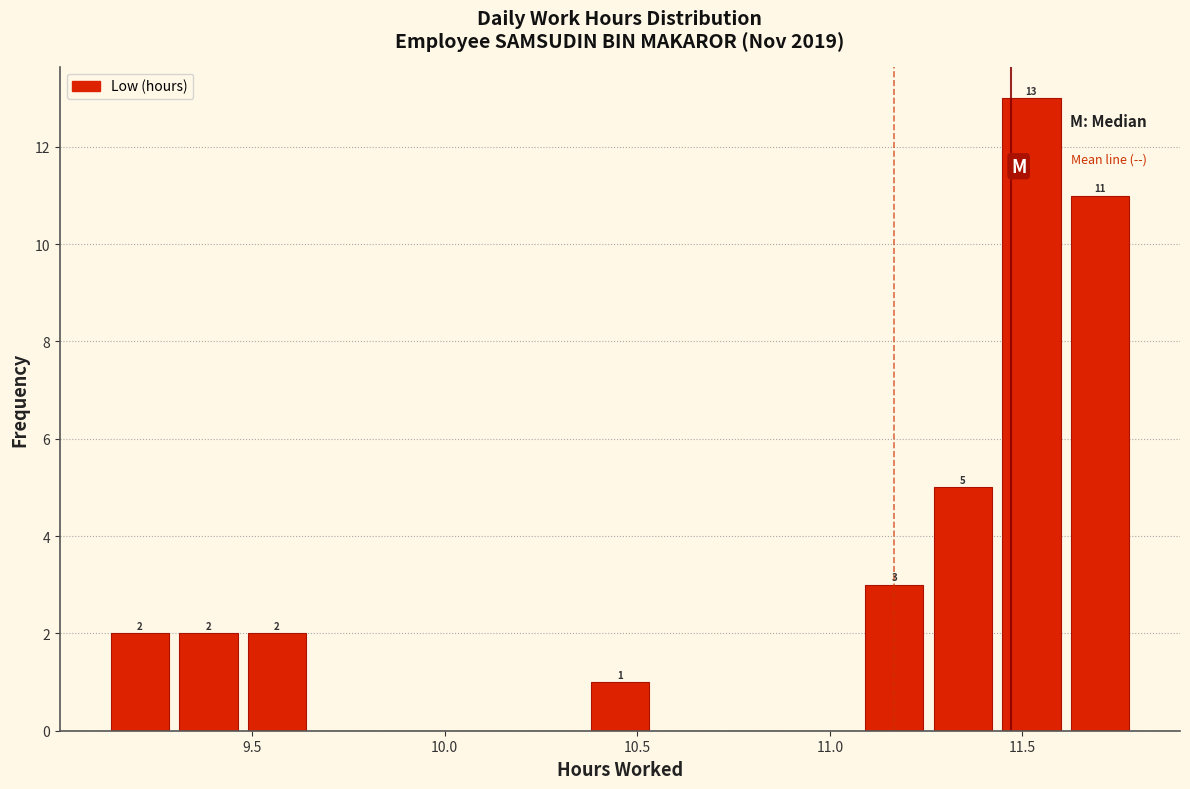

Around what value on the x-axis is the tallest bar? Give the approximate position of its centre, as read against the axis.

11.50